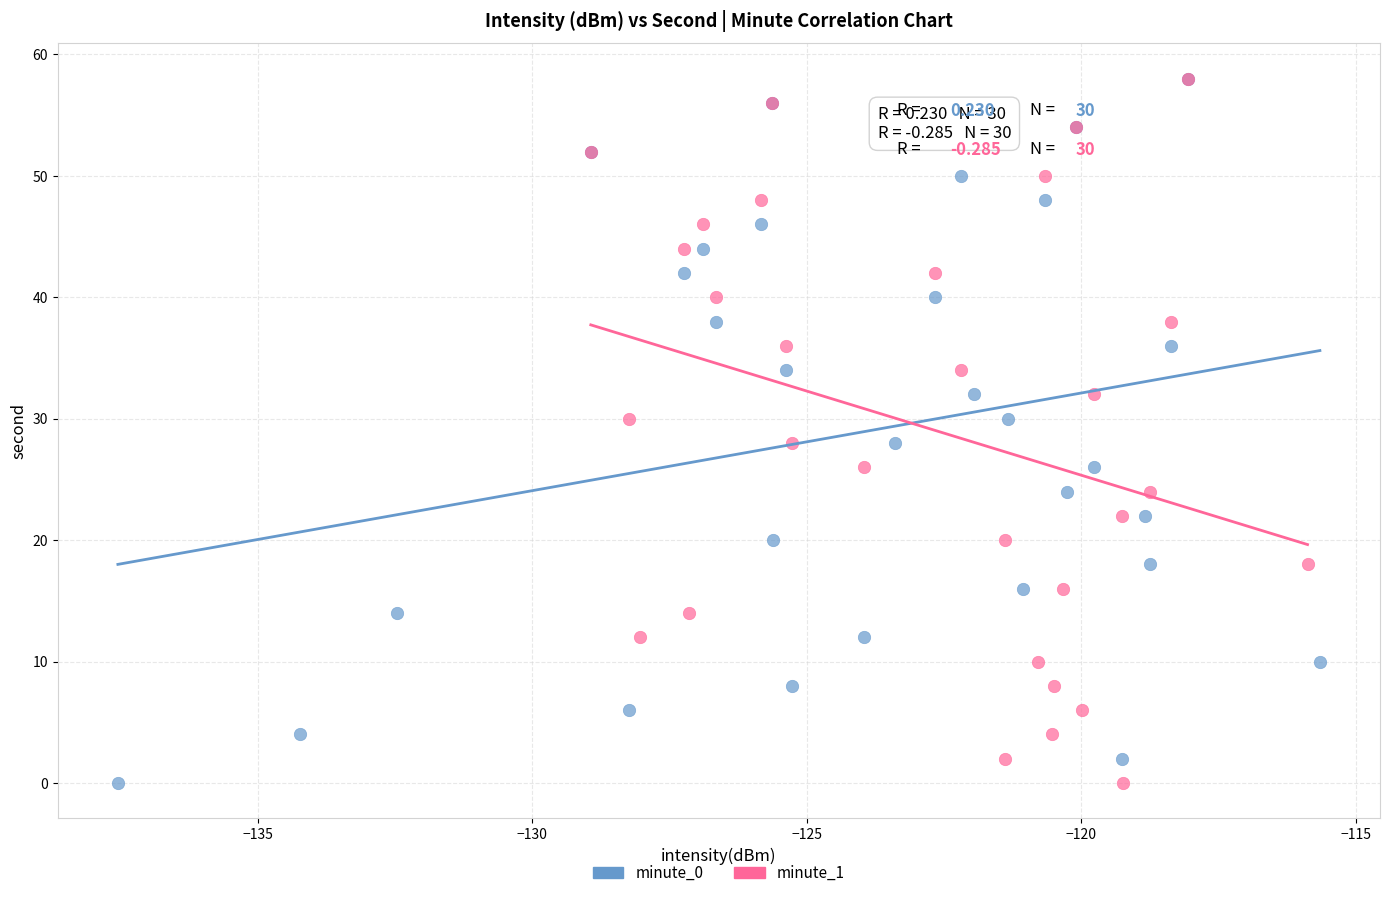

What are all the series names shown in the legend?

minute_0, minute_1